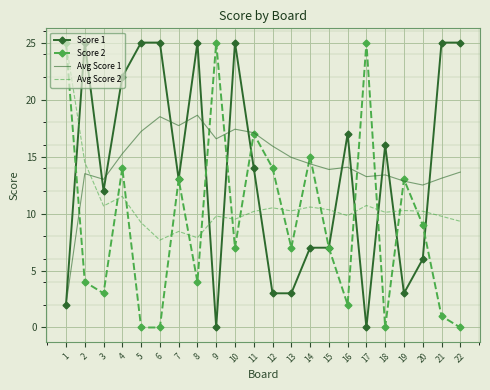

Read the Score 1 value at 15.

7.0